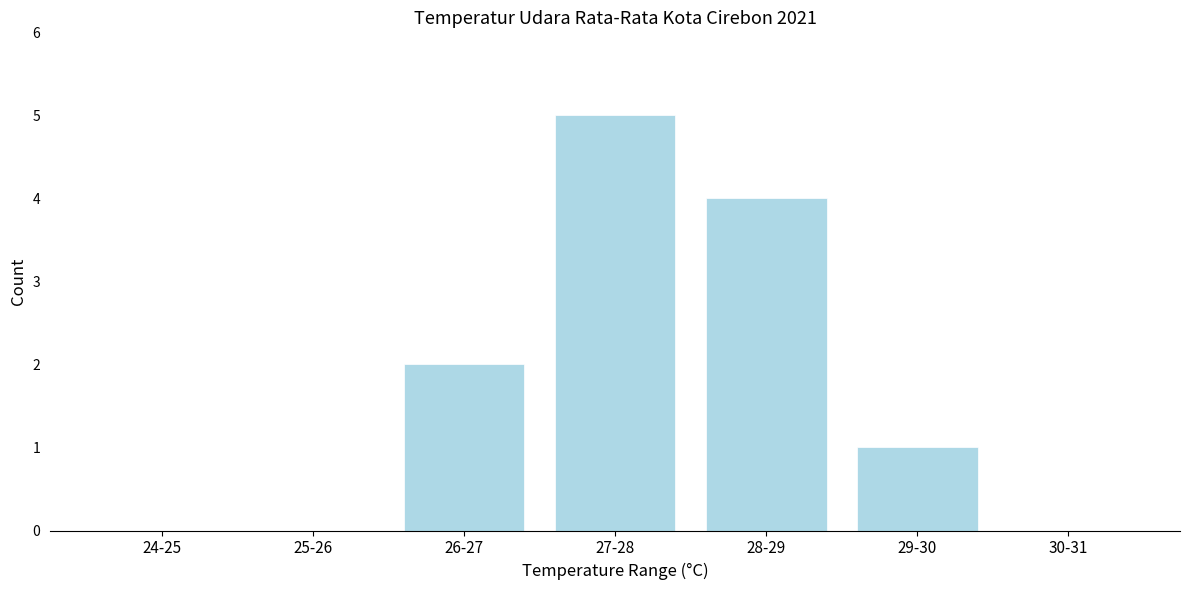

Reading right to left, extract all data points from this chart.

30-31=0	29-30=1	28-29=4	27-28=5	26-27=2	25-26=0	24-25=0